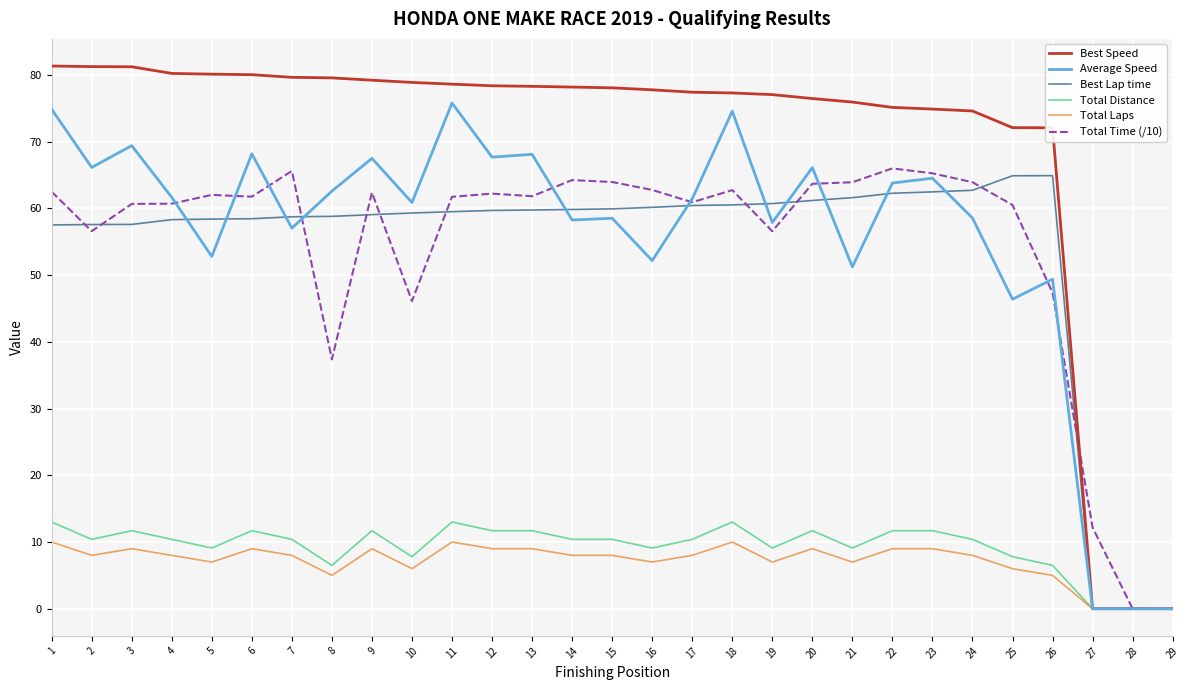

What value does the Best Speed series have at 22?

75.1